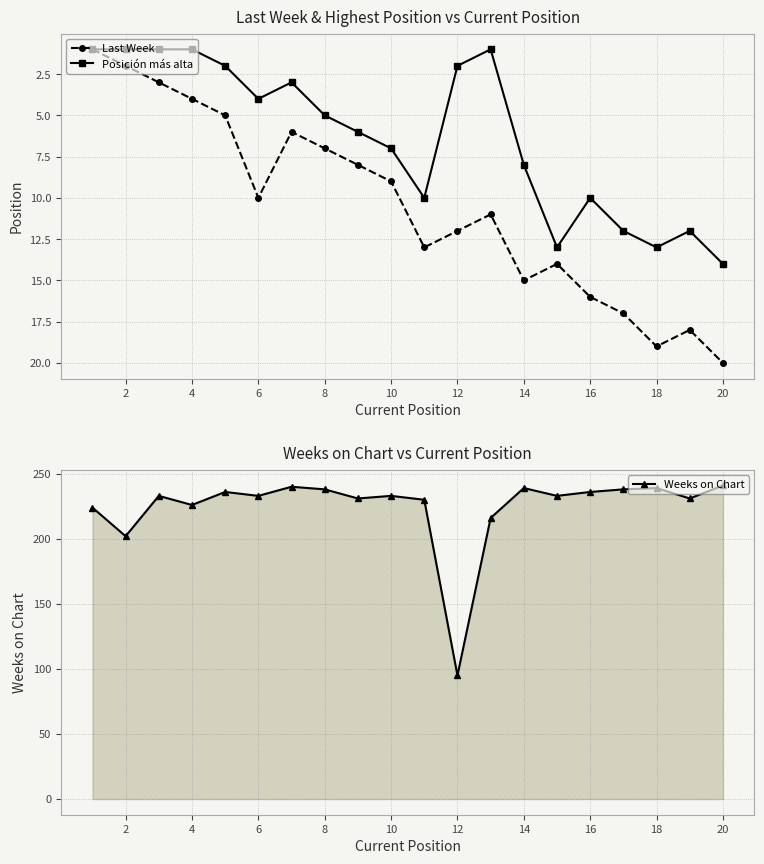

The value of Weeks on Chart at 14 is 55. True or false?

False